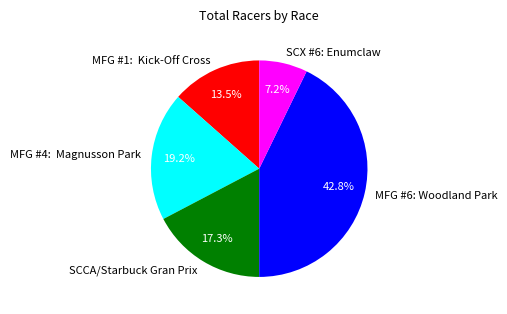

What is the ratio of the value at SCCA/Starbuck Gran Prix to the value at MFG #1: Kick-Off Cross?

1.3